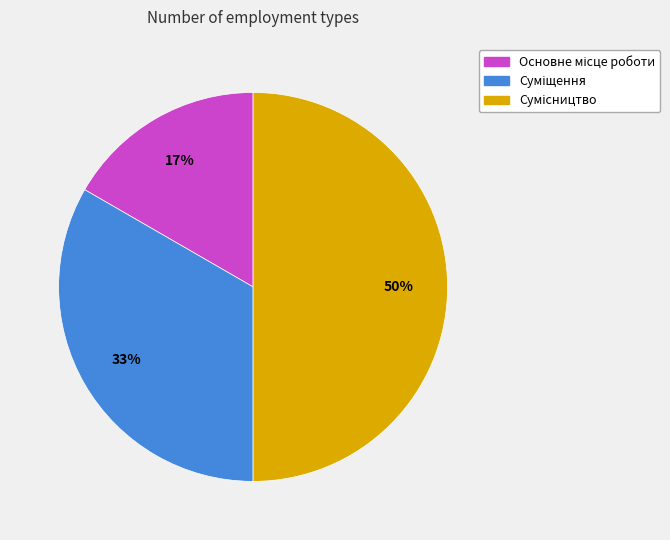

To the nearest percent, what is the difference between the largest and smallest slice percentages?

33%